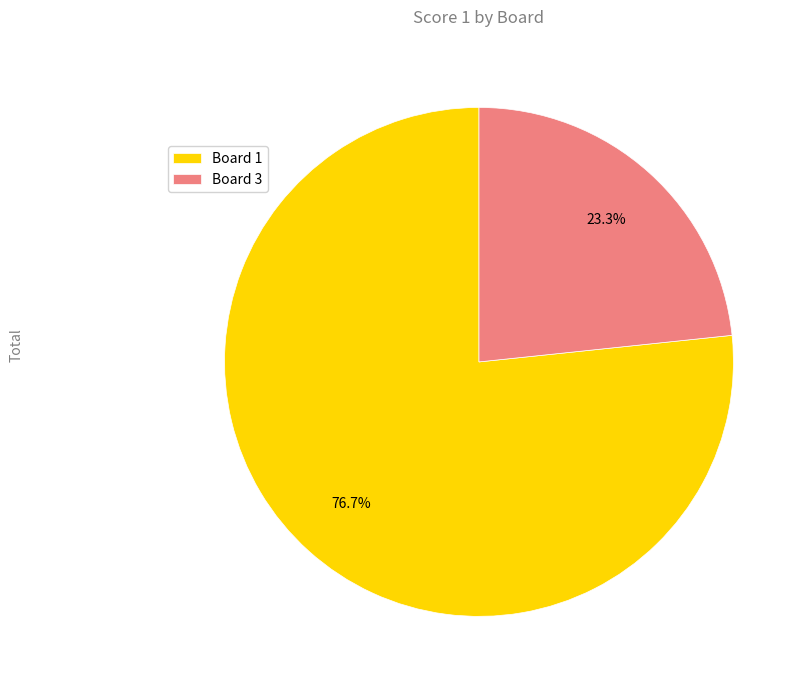

How many slices are in this pie chart?

2